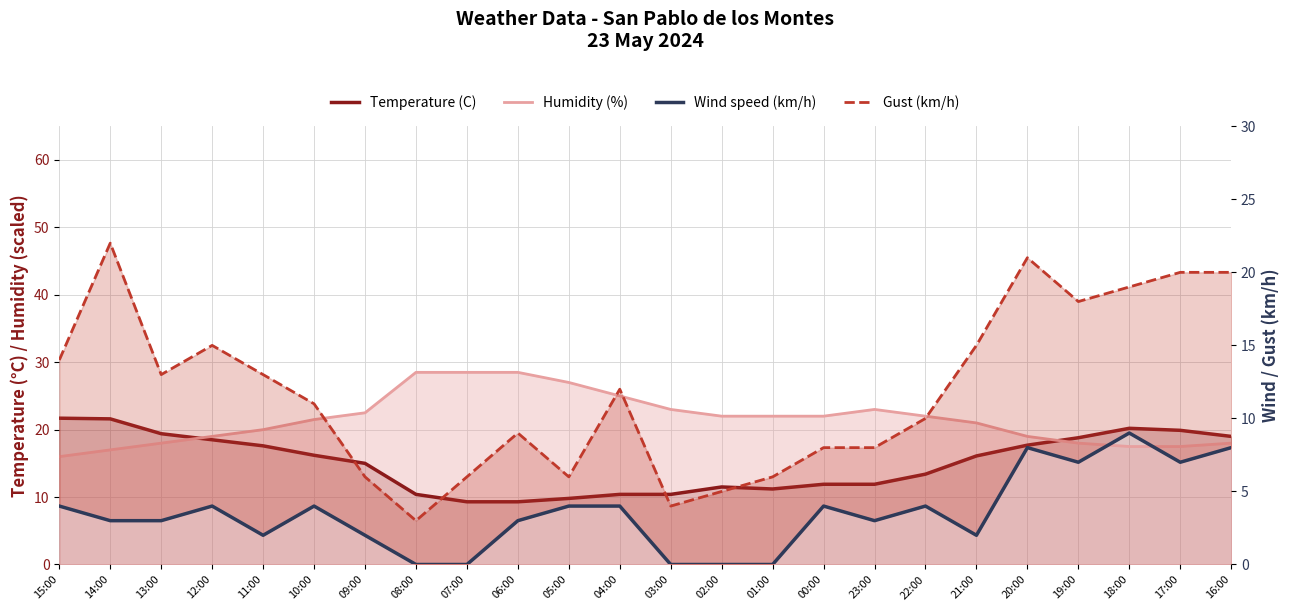

Is the value of Gust (km/h) at 17:00 greater than the value of Humidity (%) at 22:00?

No